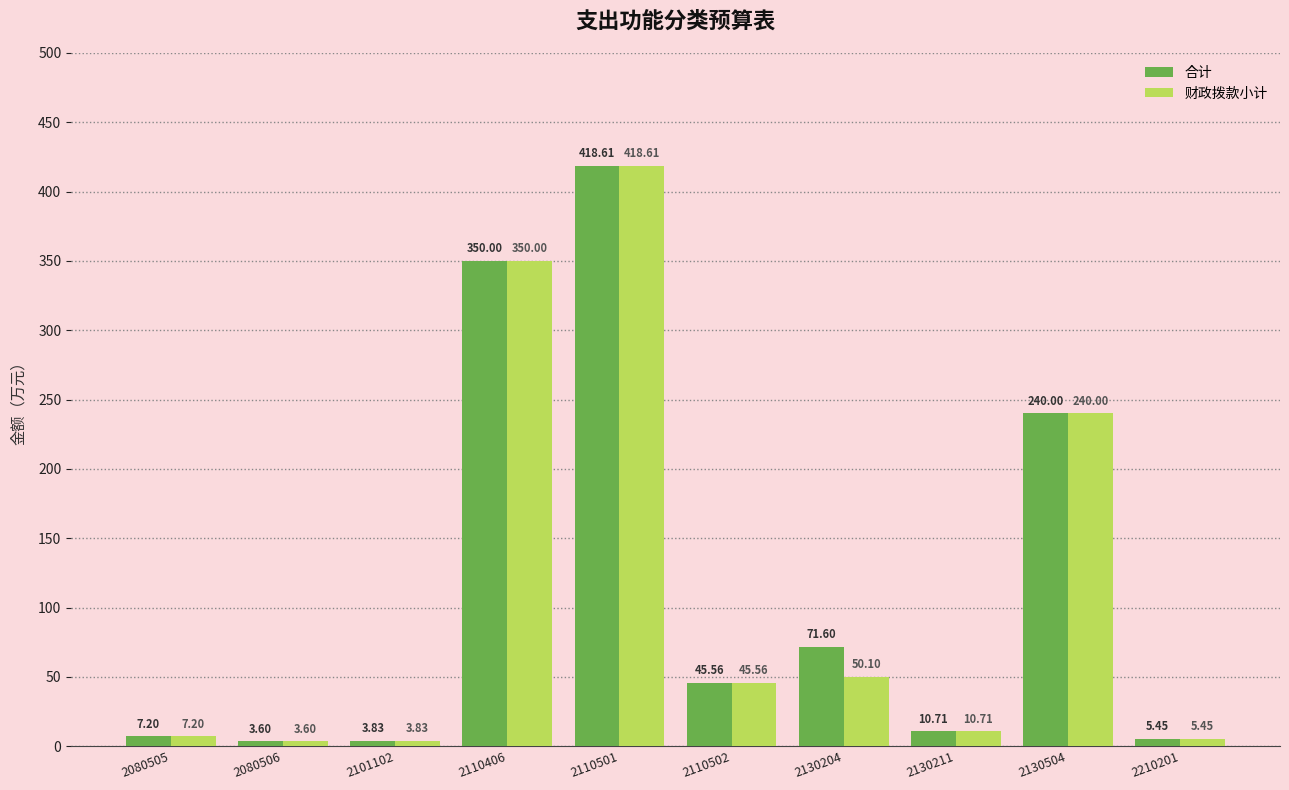

What is the difference between the maximum and minimum values in the 财政拨款小计 series?

415.0